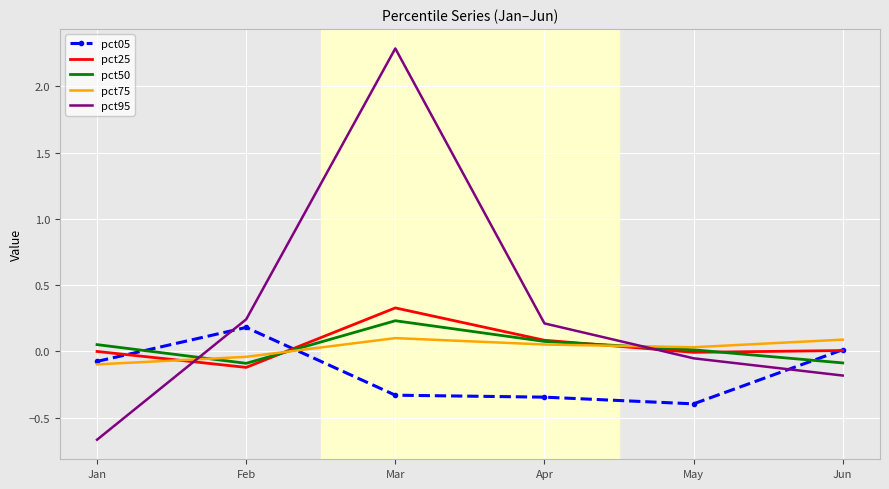

True or false: pct50 and pct25 cross at least once.

True